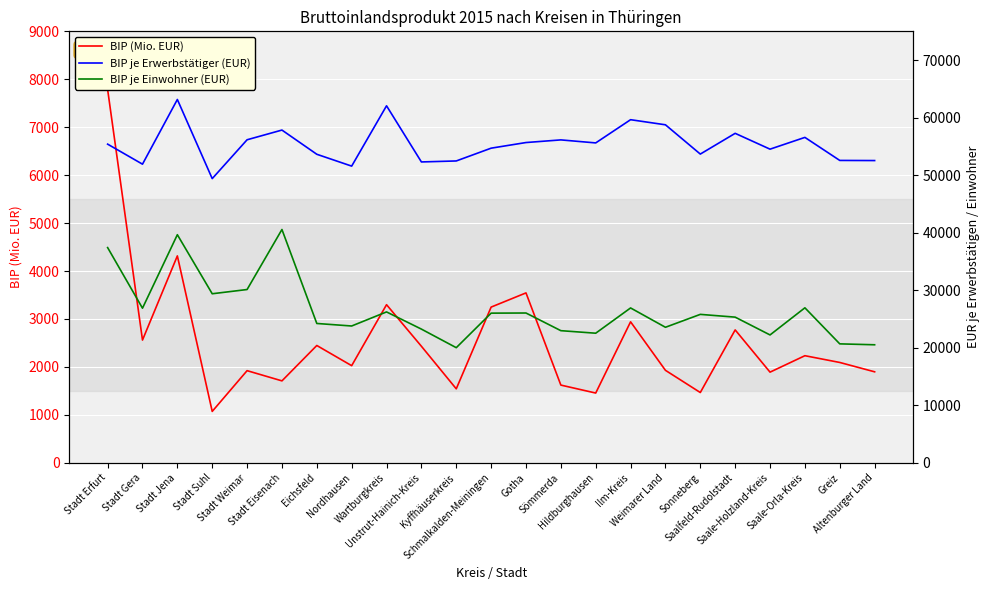

True or false: BIP je Einwohner (EUR) and BIP (Mio. EUR) cross at least once.

False